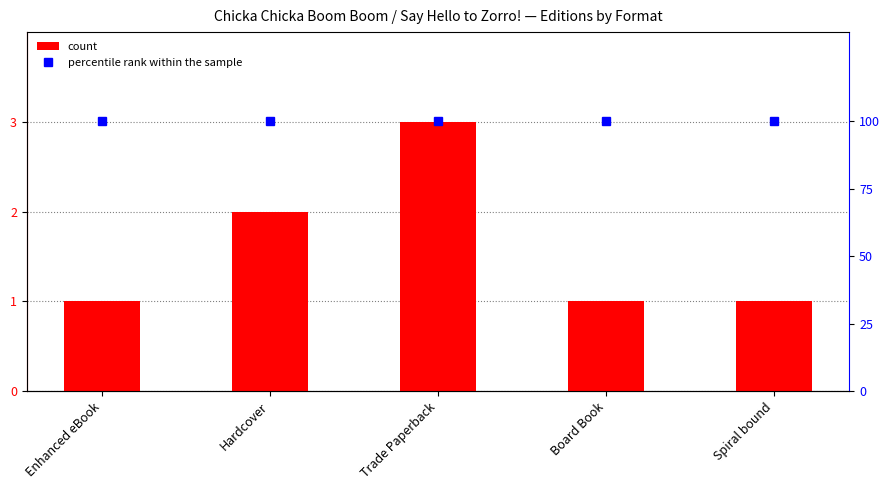

What is the difference between the maximum and second lowest values in the count series?

2